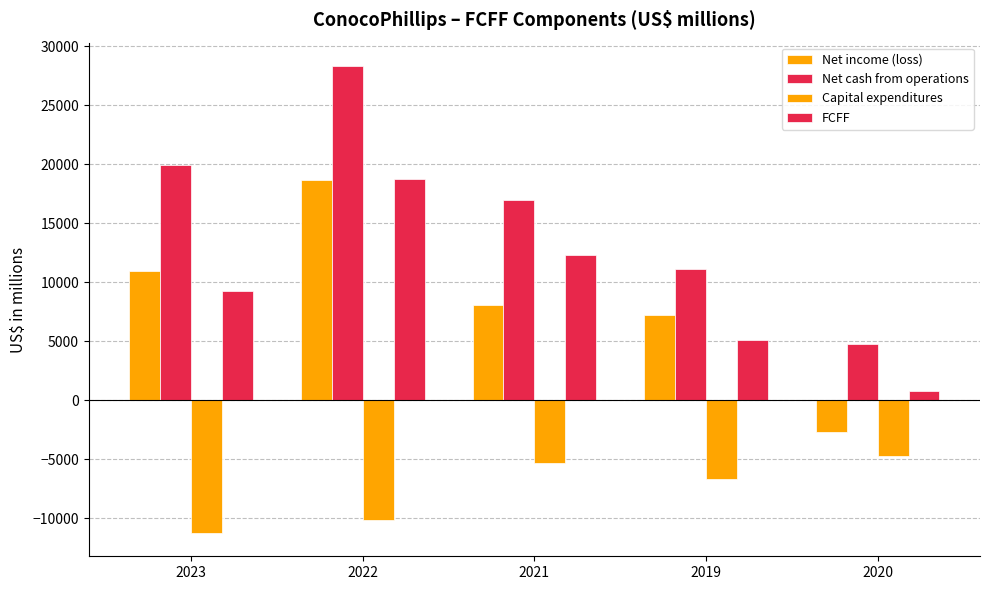

How many bars are there in each group?

4